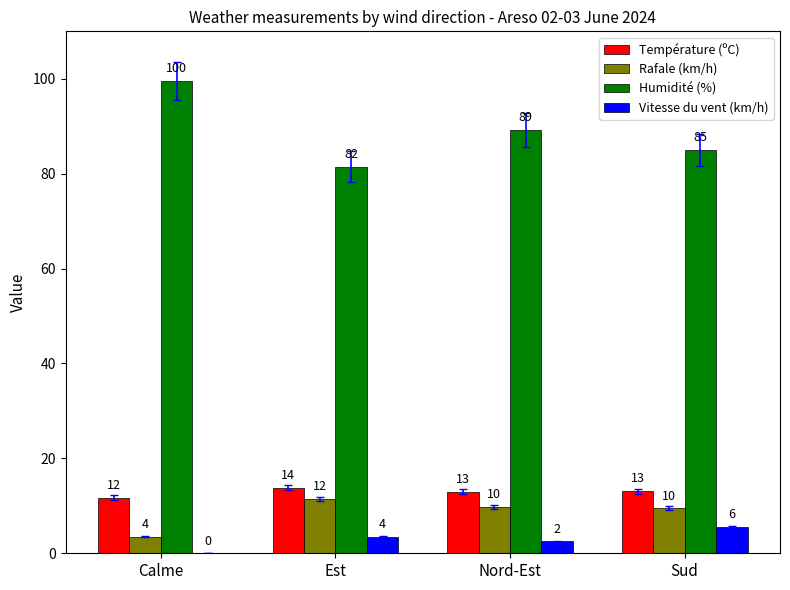

Which series has the largest range (max minus min)?

Humidité (%)